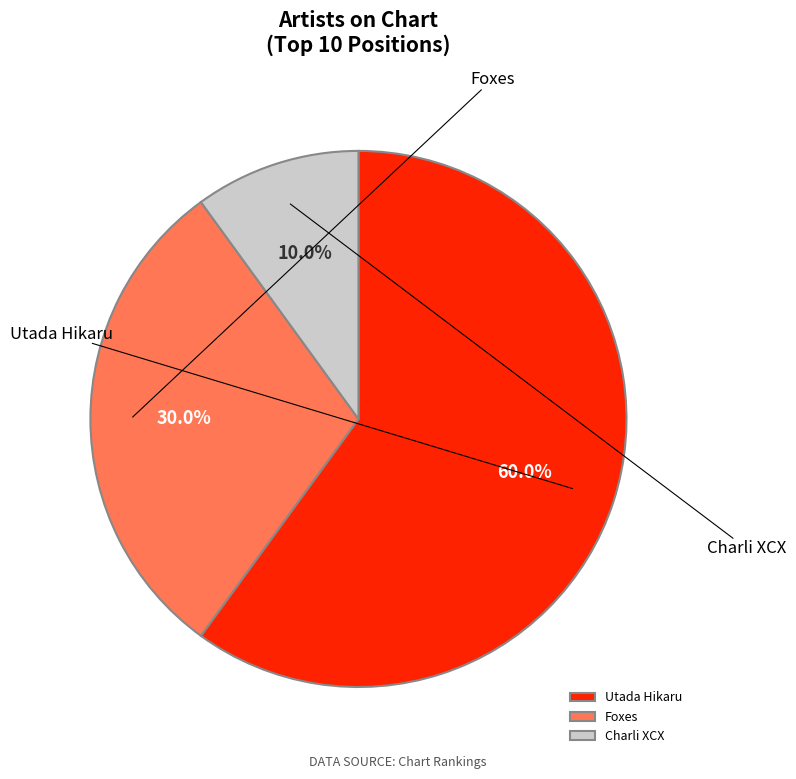

Rank the categories by value from highest to lowest.

Utada Hikaru, Foxes, Charli XCX